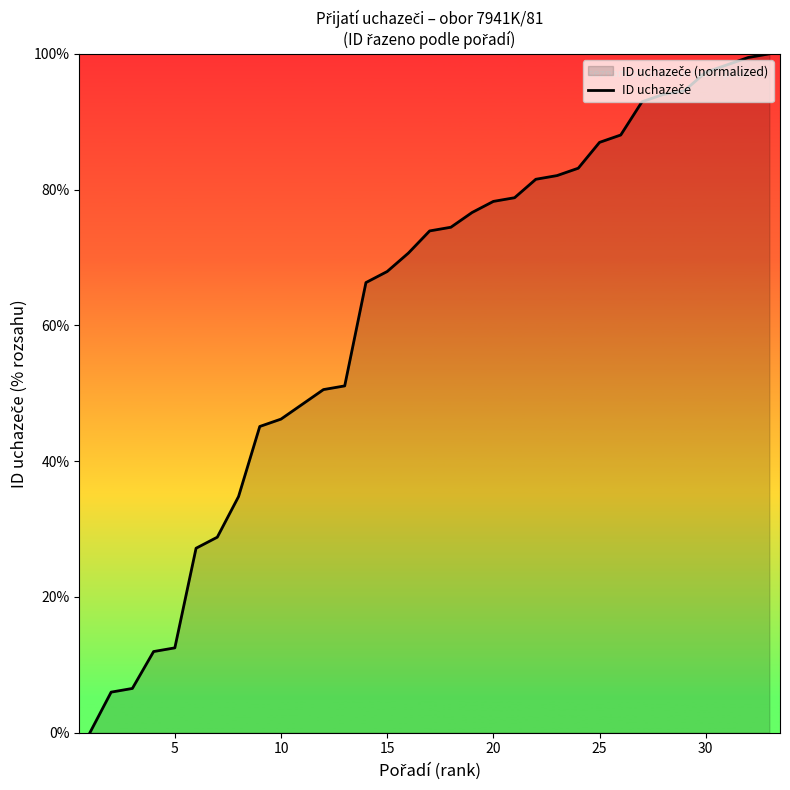

How many series are shown in this chart?

1